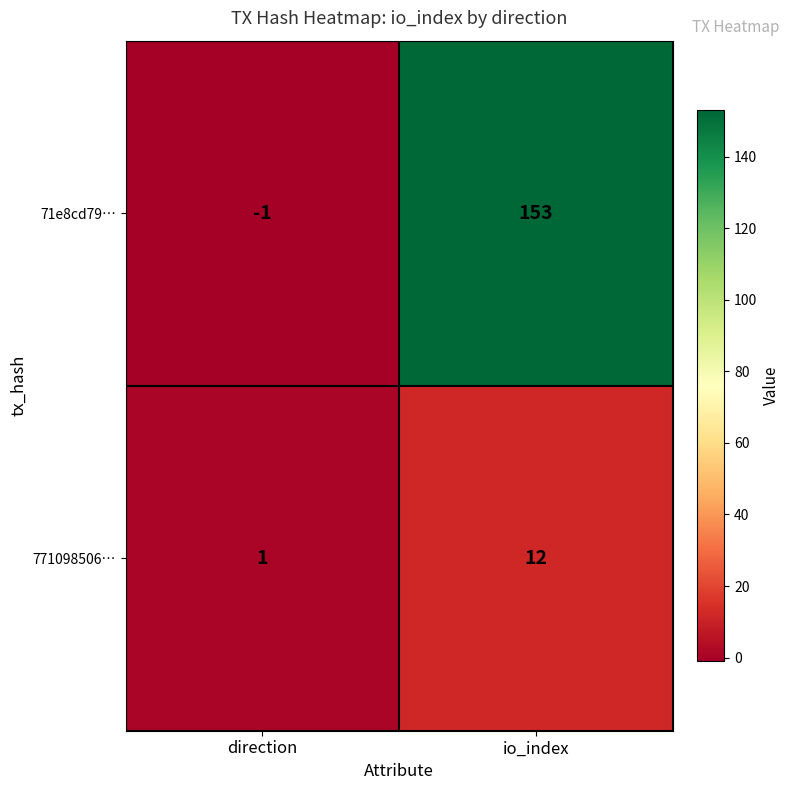

What is the average value of the 71e8cd79… series?

76